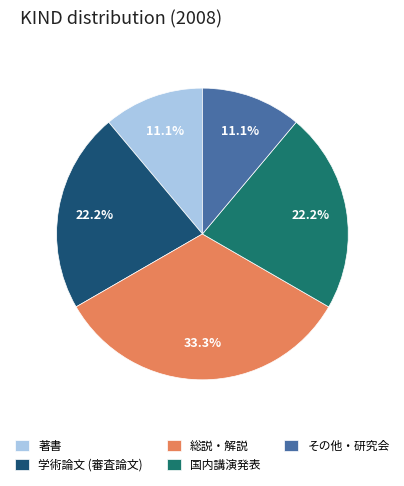

To the nearest percent, what is the difference between the 国内講演発表 and 著書 slice percentages?

11%